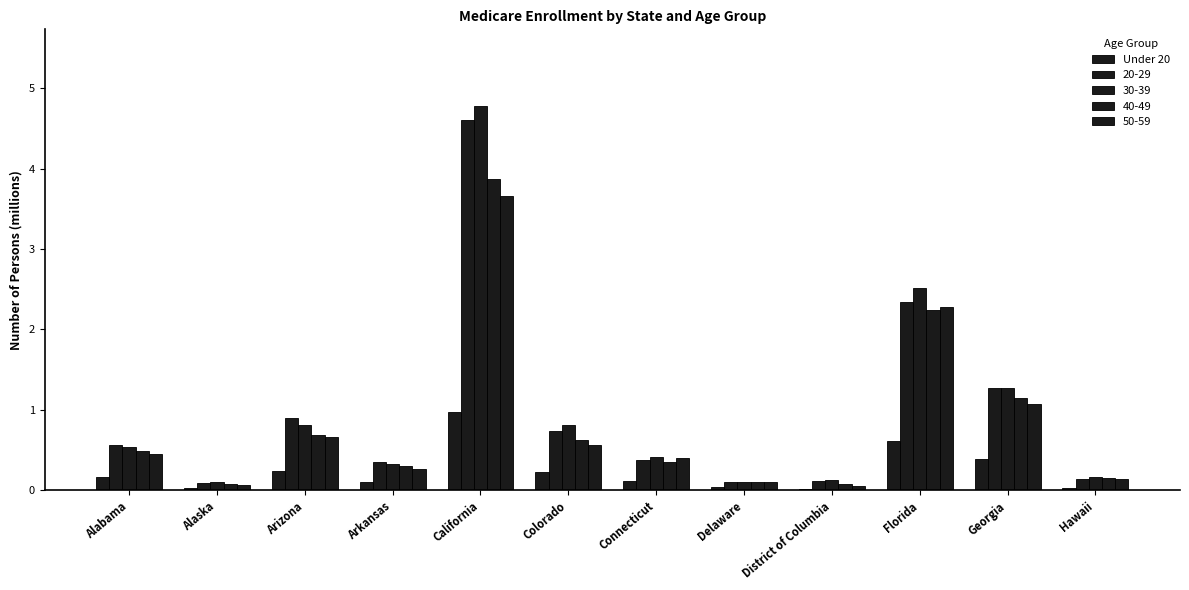

At which category does the chart reach its peak across all series?

California